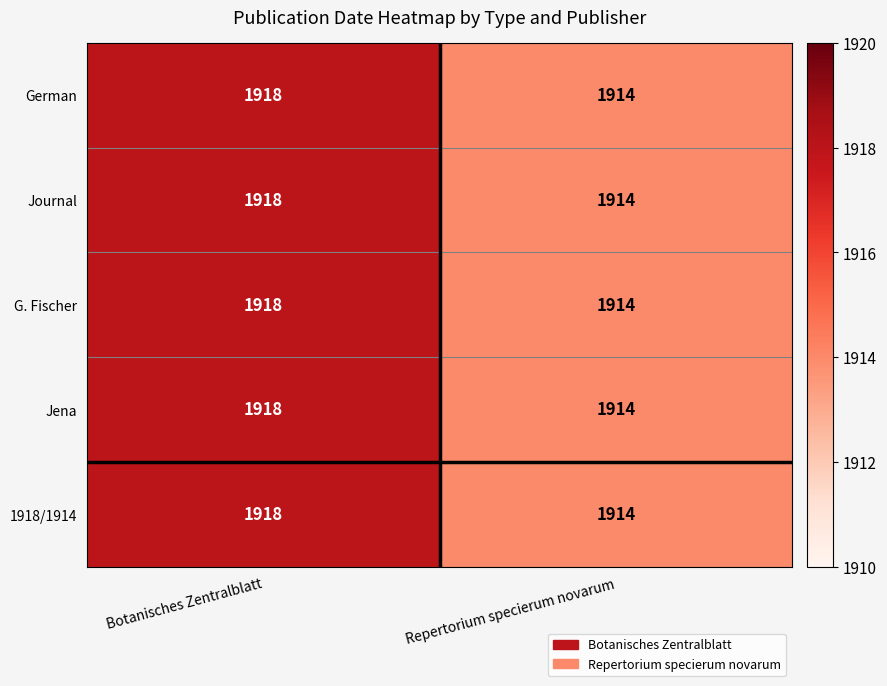

What is the sum of the German values at Botanisches Zentralblatt and Repertorium specierum novarum?

3832